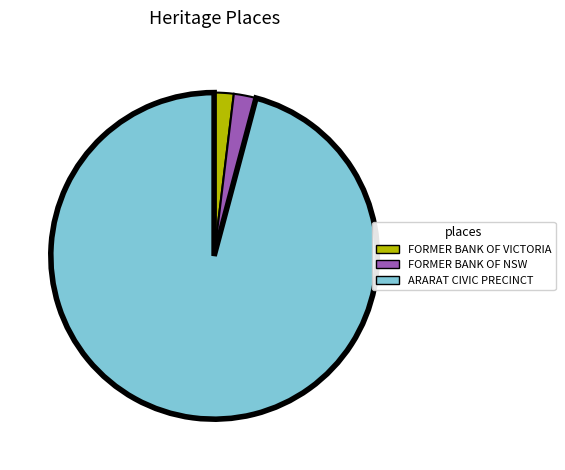

Is the sum of ARARAT CIVIC PRECINCT and FORMER BANK OF VICTORIA greater than half?

Yes